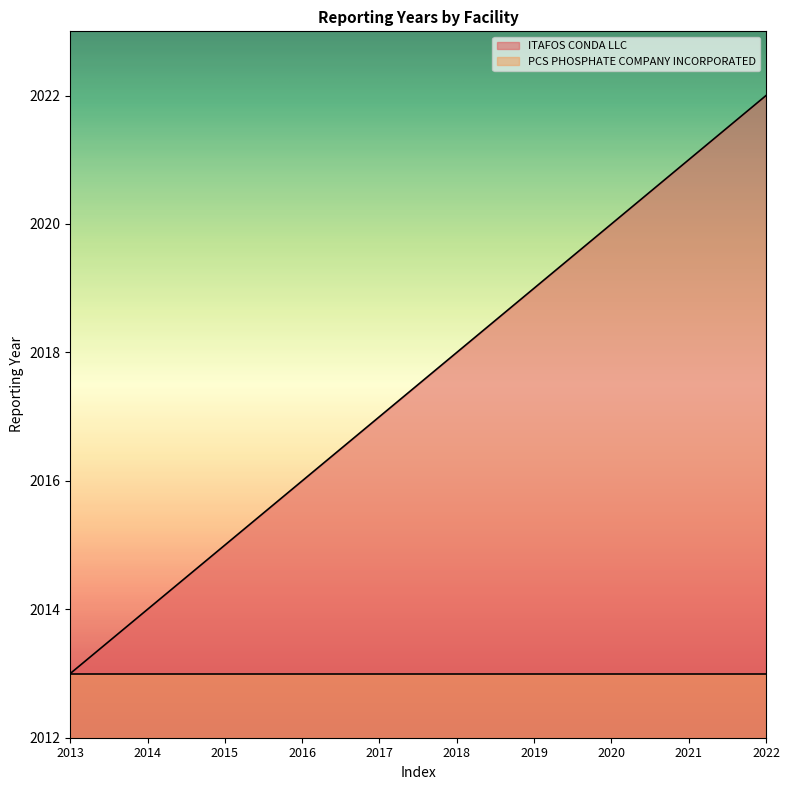

Which category has the highest value across all series?

2022